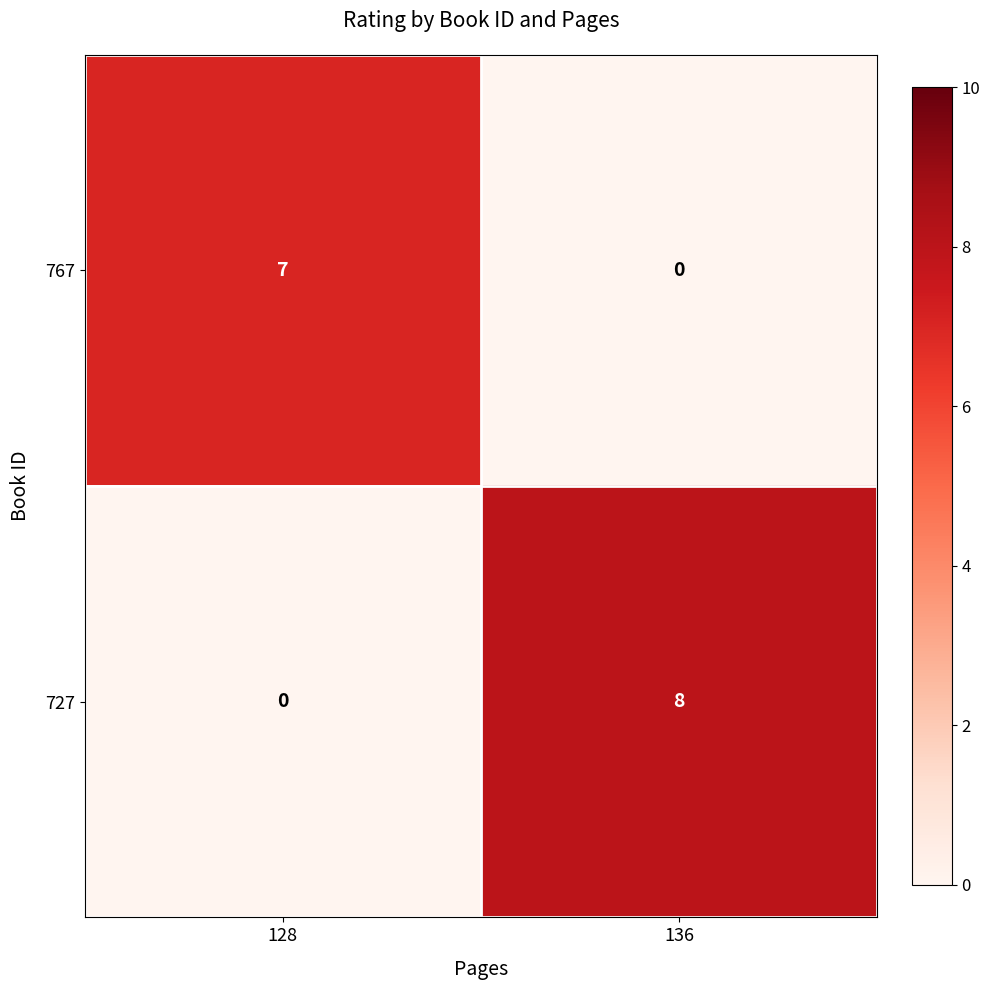

Is it true that 727 equals 0 at 128?

True